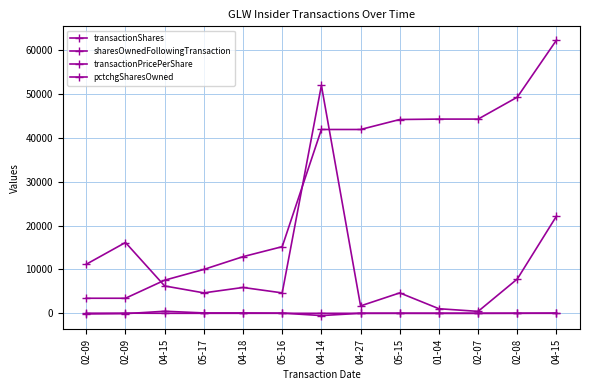

True or false: sharesOwnedFollowingTransaction and transactionPricePerShare cross at least once.

False